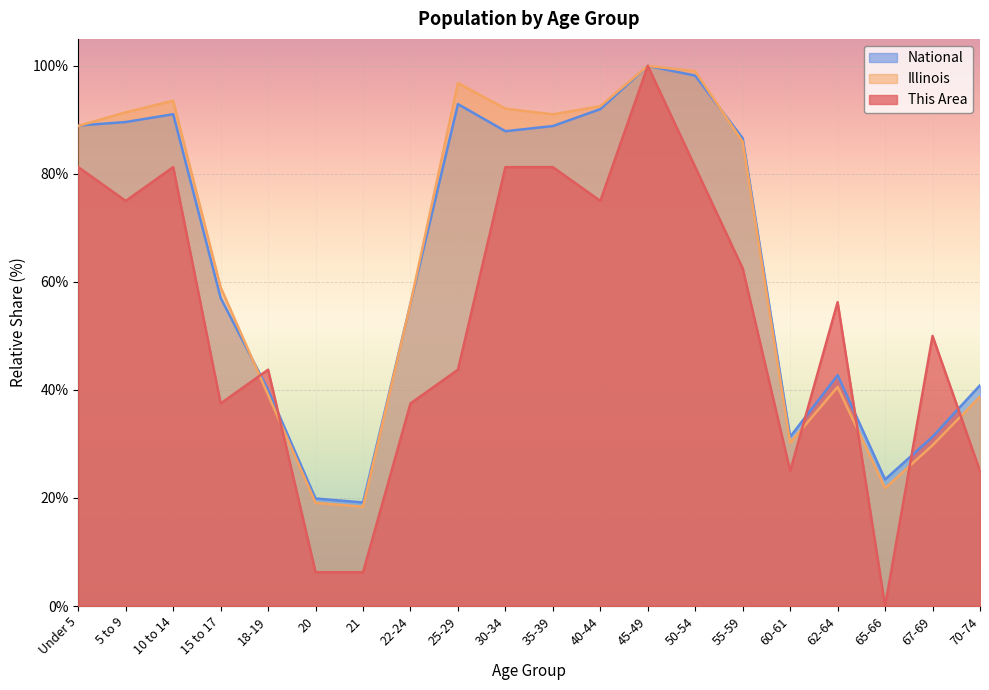

How many intersections are there between Illinois and National?

4